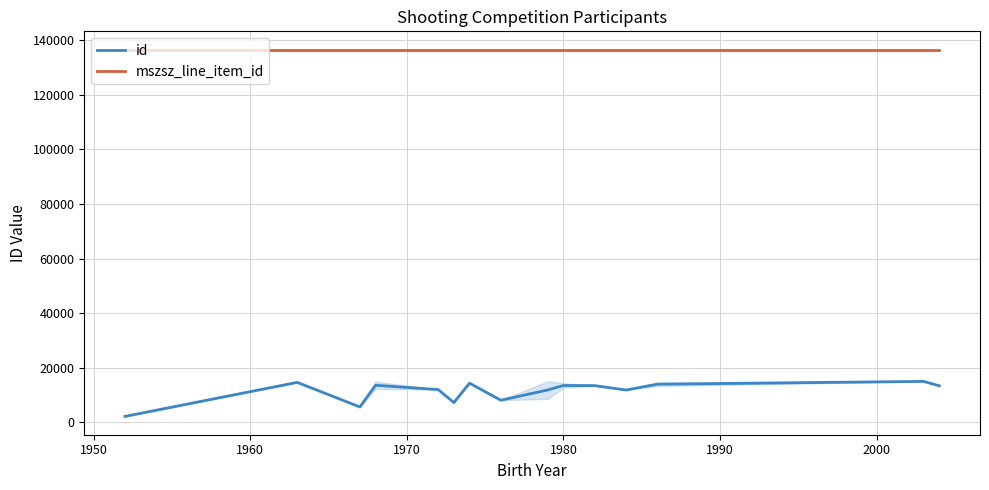

What is the highest value of the mszsz_line_item_id series?

136545.0